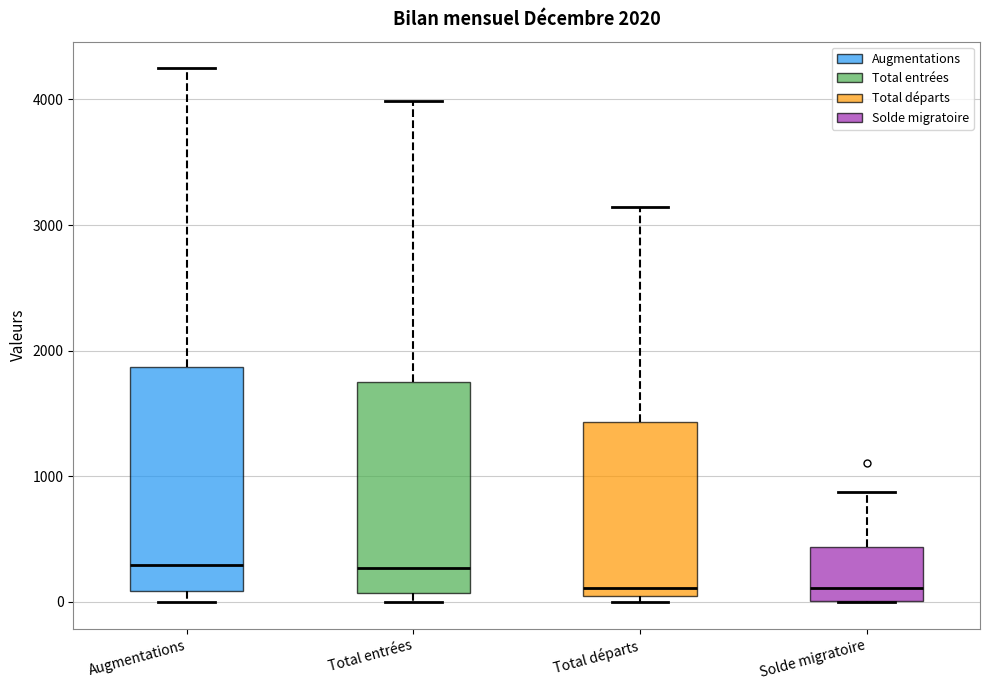

Comparing the boxes themselves (not the whiskers), which one is the tallest?

Augmentations